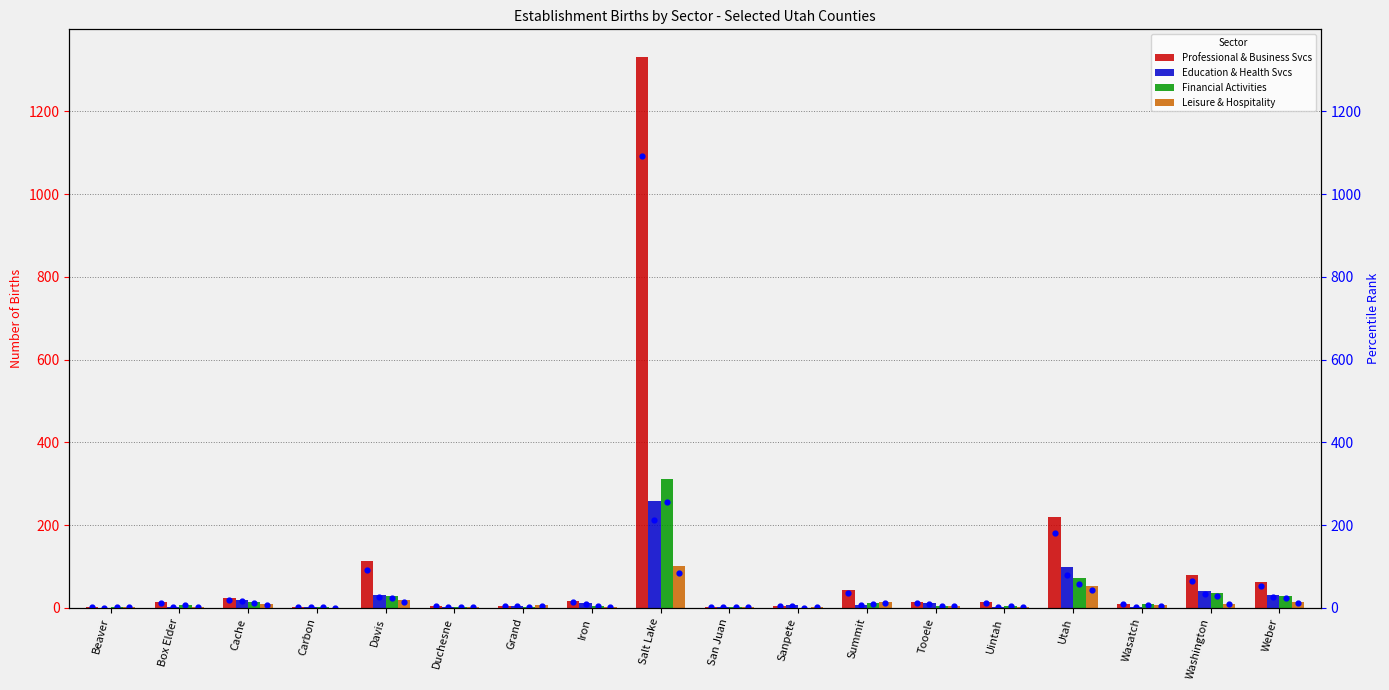

At how many categories does at least one series exceed 99?

3